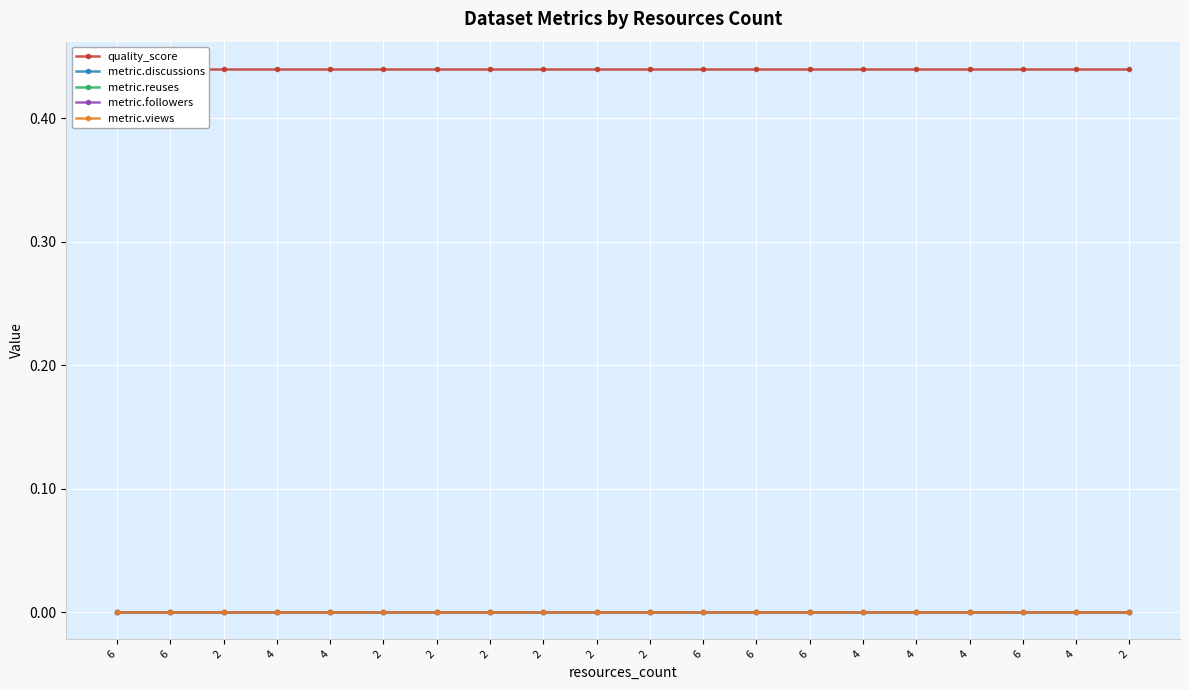

Does the chart display data point markers on the line(s)?

Yes